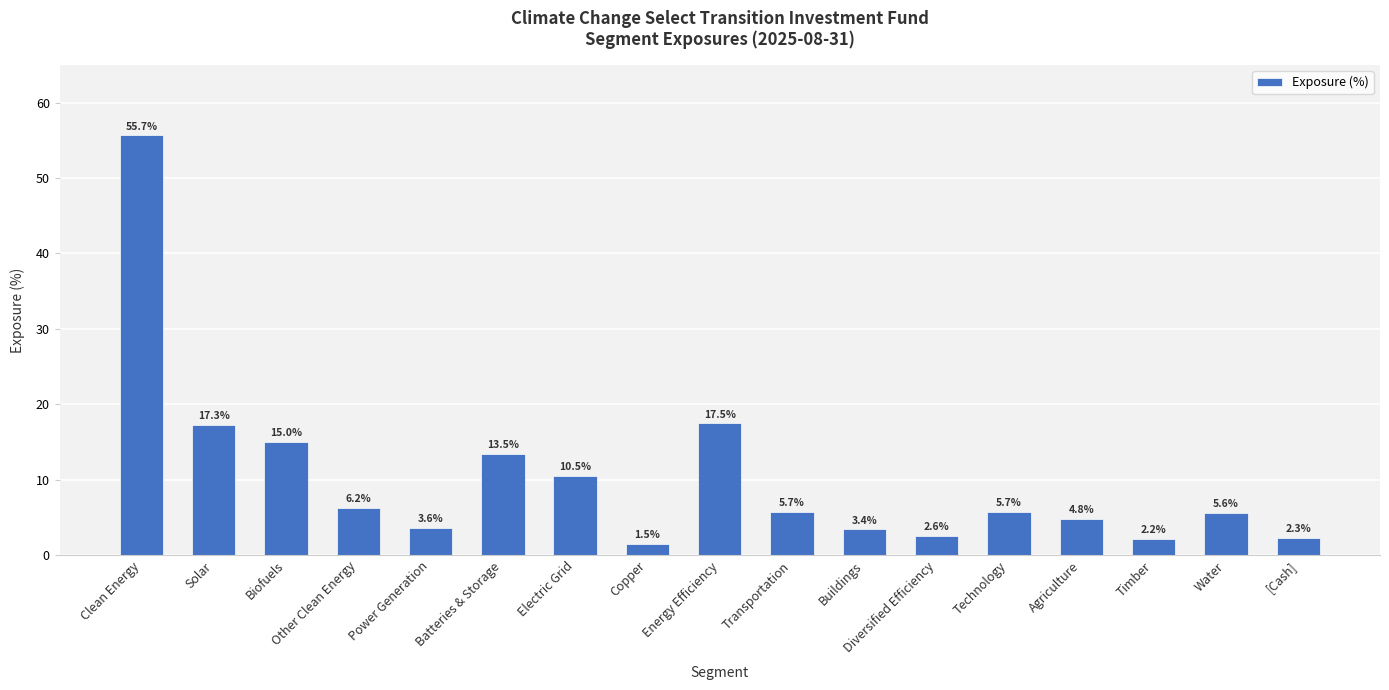

Reading left to right, transcribe all the data shown in this chart.

55.7	17.3	15.0	6.2	3.6	13.5	10.5	1.5	17.5	5.7	3.4	2.6	5.7	4.8	2.2	5.6	2.3